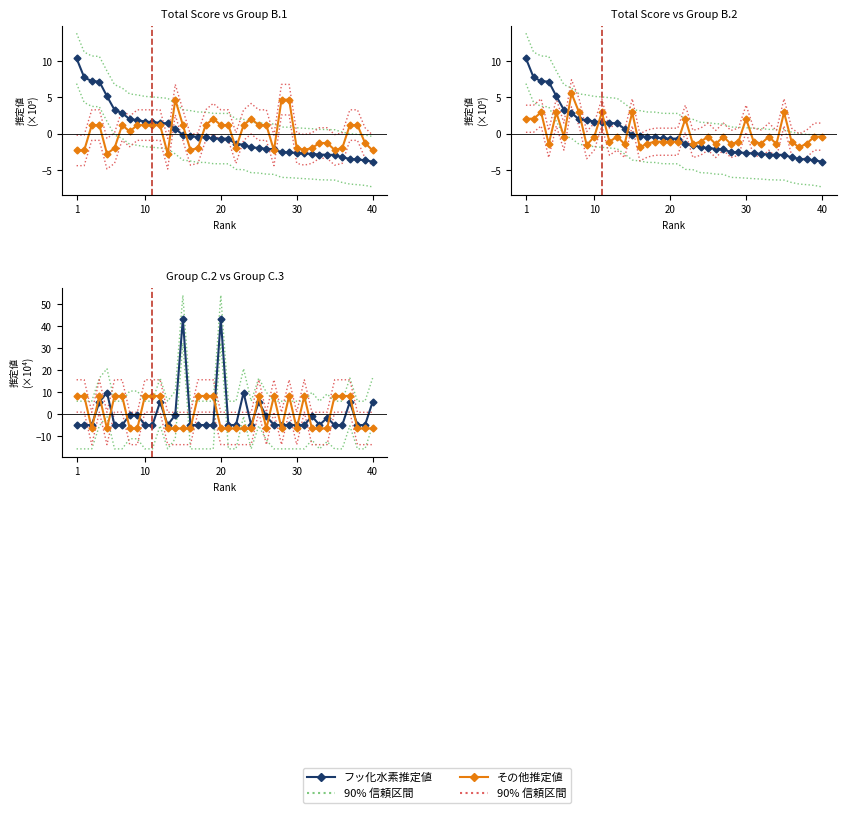

What is the difference between the highest and lowest values at 38?

12.5